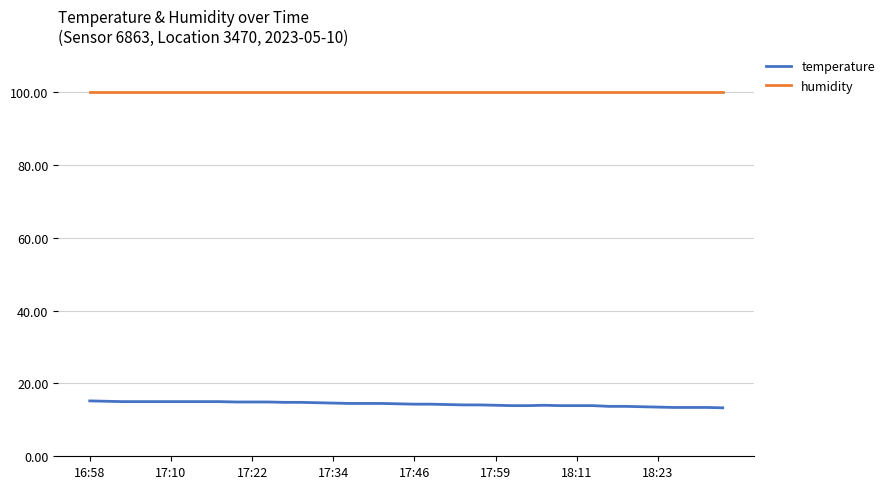

Does the chart display data point markers on the line(s)?

No